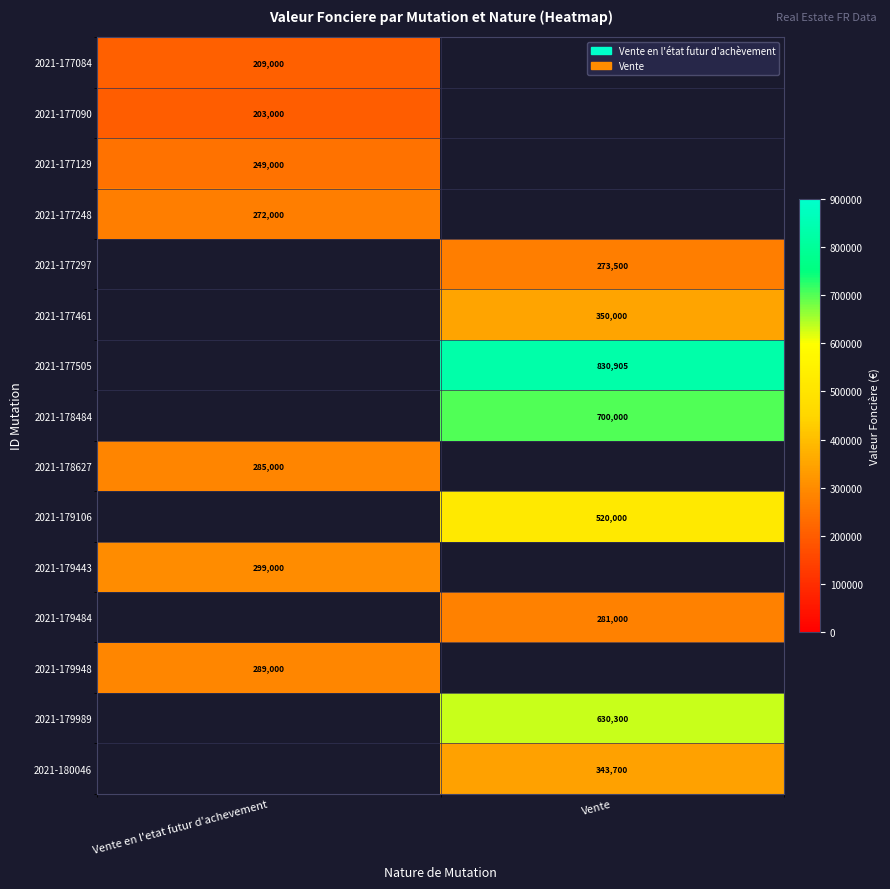

True or false: 2021-177248 has a value of 272000 at Vente en l'etat futur d'achevement.

True